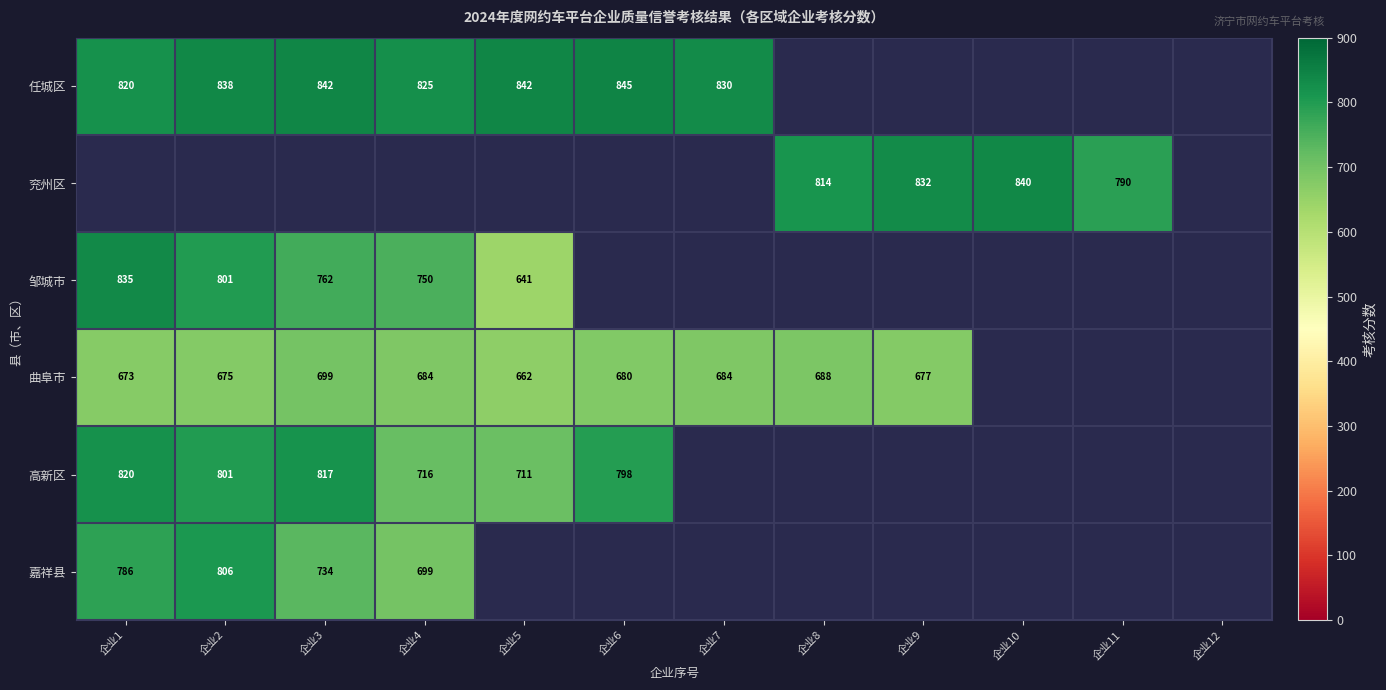

The value of 嘉祥县 at 企业3 is 734. True or false?

True